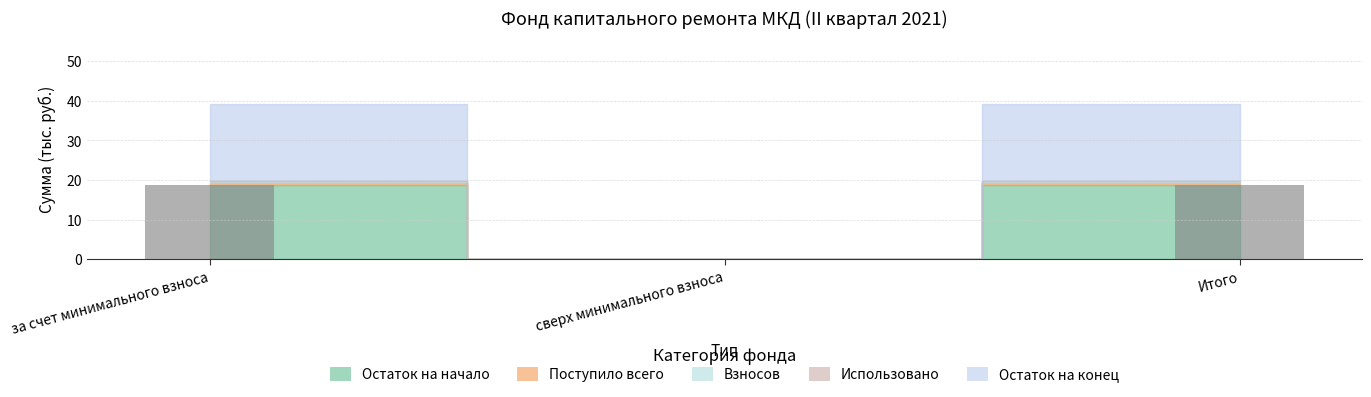

Reading left to right, list all the values displayed in this chart.

за счет минимального взноса=18.8	сверх минимального взноса=0.0	Итого=18.8